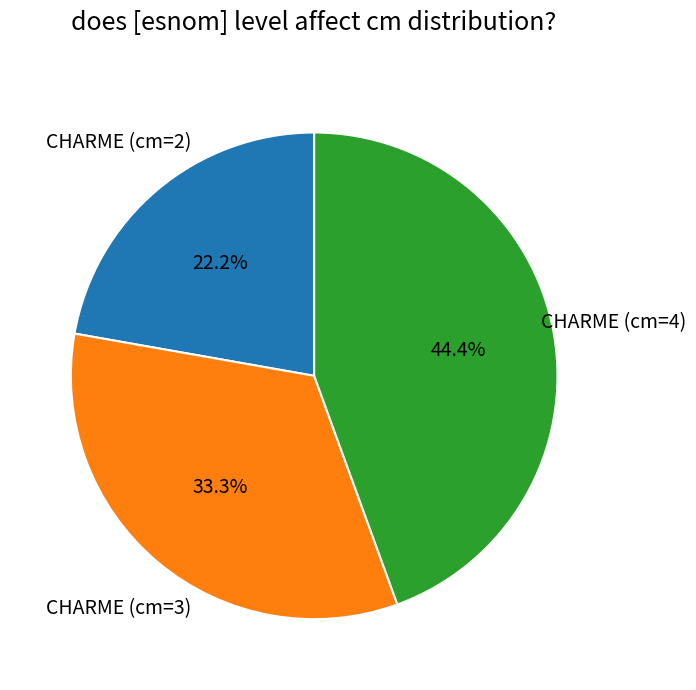

Does any single category account for the majority?

No